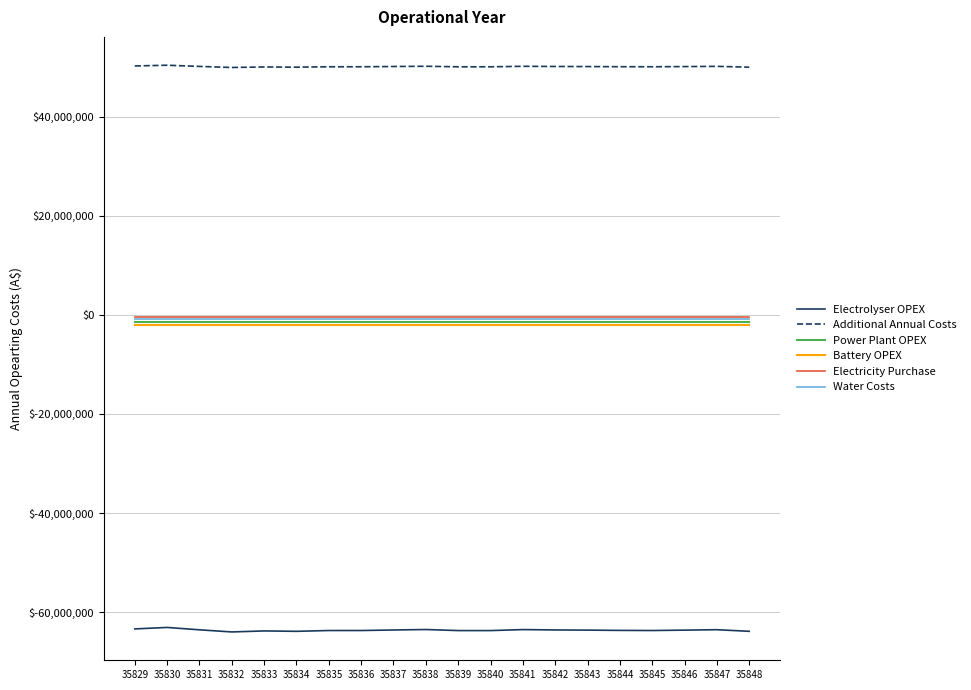

Which series has the largest total across all categories?

Additional Annual Costs